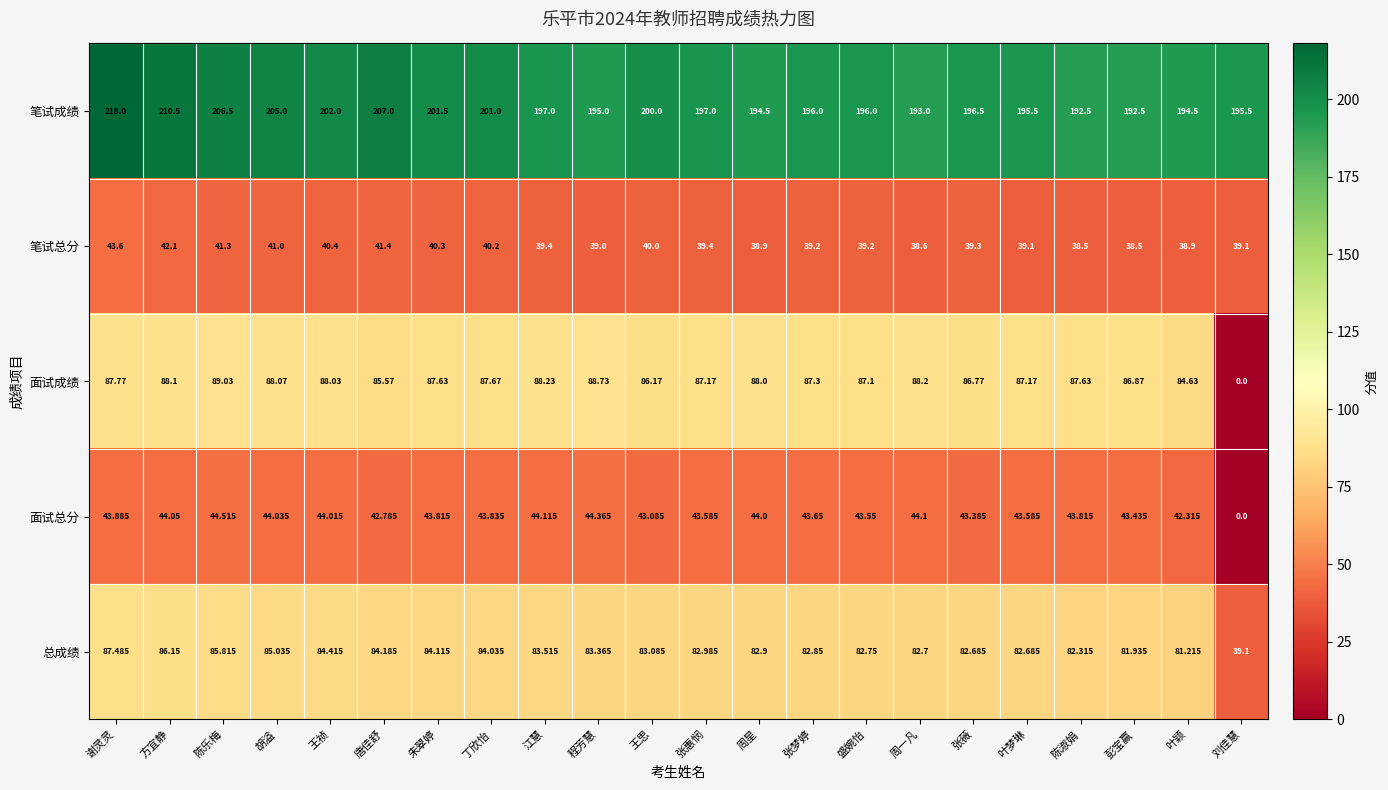

Between 方宜静 and 叶颖, which series saw the biggest shift?

笔试成绩